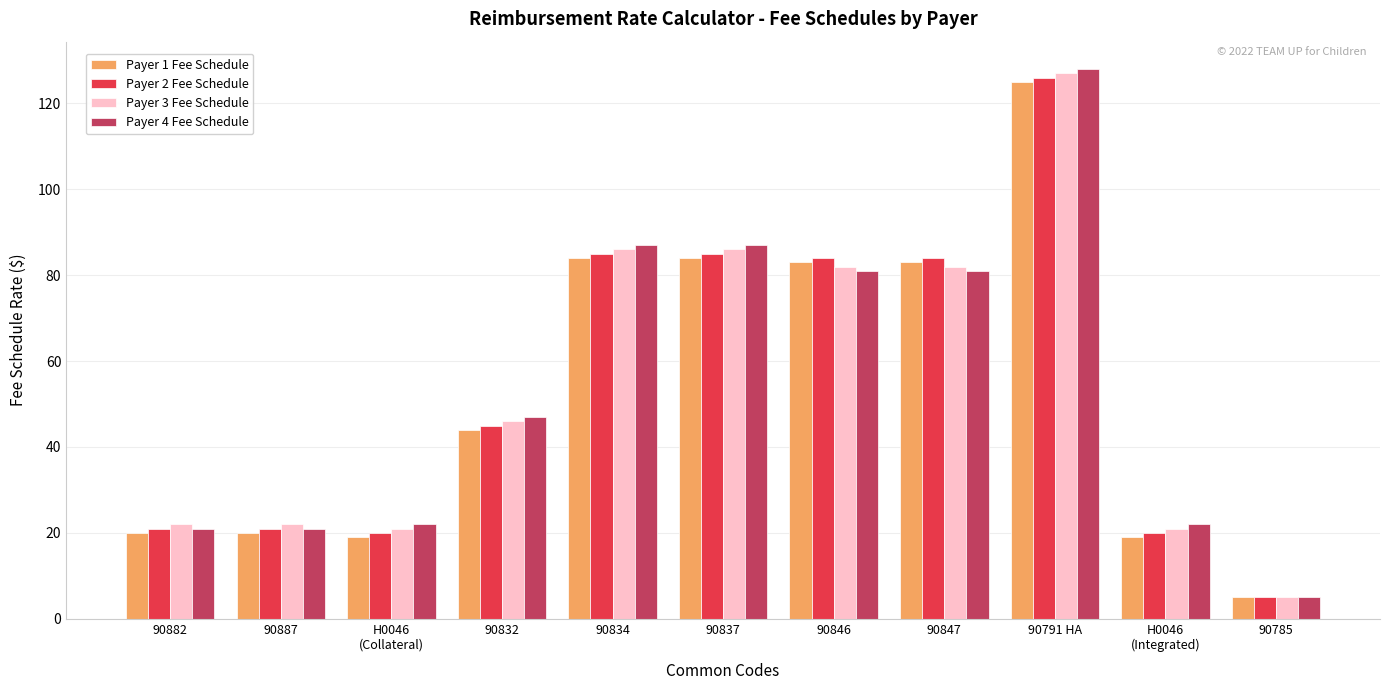

What are all the series names shown in the legend?

Payer 1 Fee Schedule, Payer 2 Fee Schedule, Payer 3 Fee Schedule, Payer 4 Fee Schedule